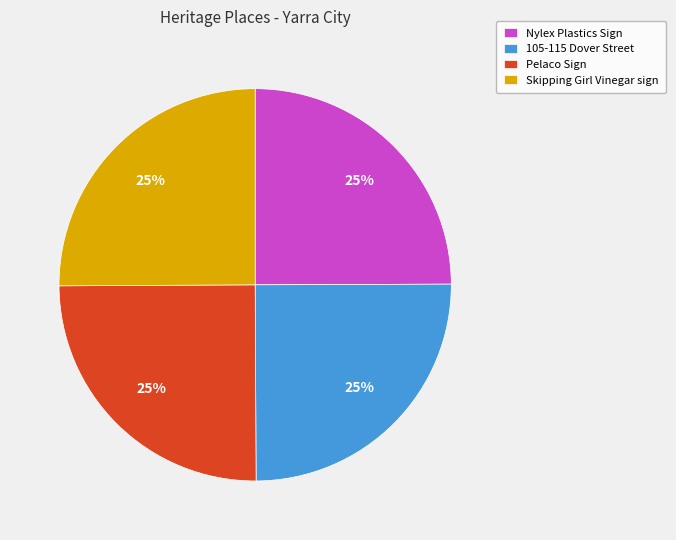

Is it true that Pelaco Sign is 11% of the pie?

False